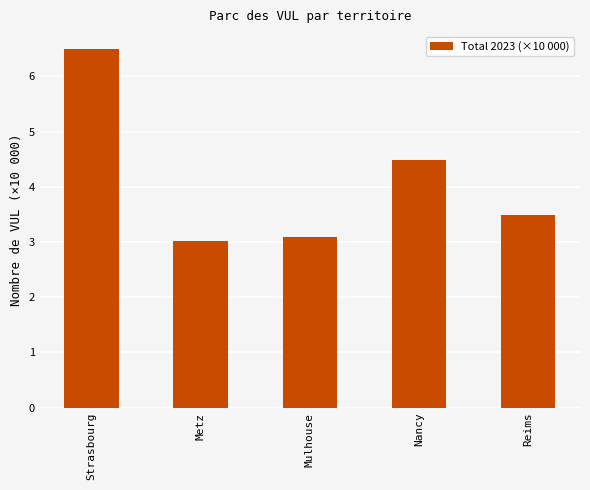

Reading right to left, extract all data points from this chart.

3.5	4.5	3.1	3.0	6.5